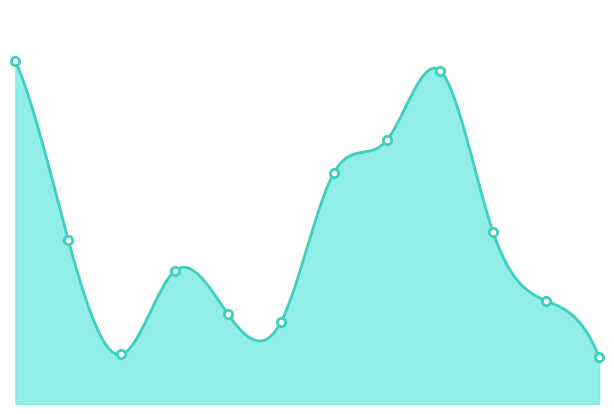

Reading right to left, list all the values displayed in this chart.

соус томатный=32.8	хлеб бел.=72.0	кисель=120.0	макароны отварные=232.3	котлета=183.9	суп картофельный=160.9	салат из свежих огурцов=56.8	йогурт=63.0	бутерброд с сыром=92.5	хлеб=34.5	кофейный напиток=114.0	молочный суп=239.0